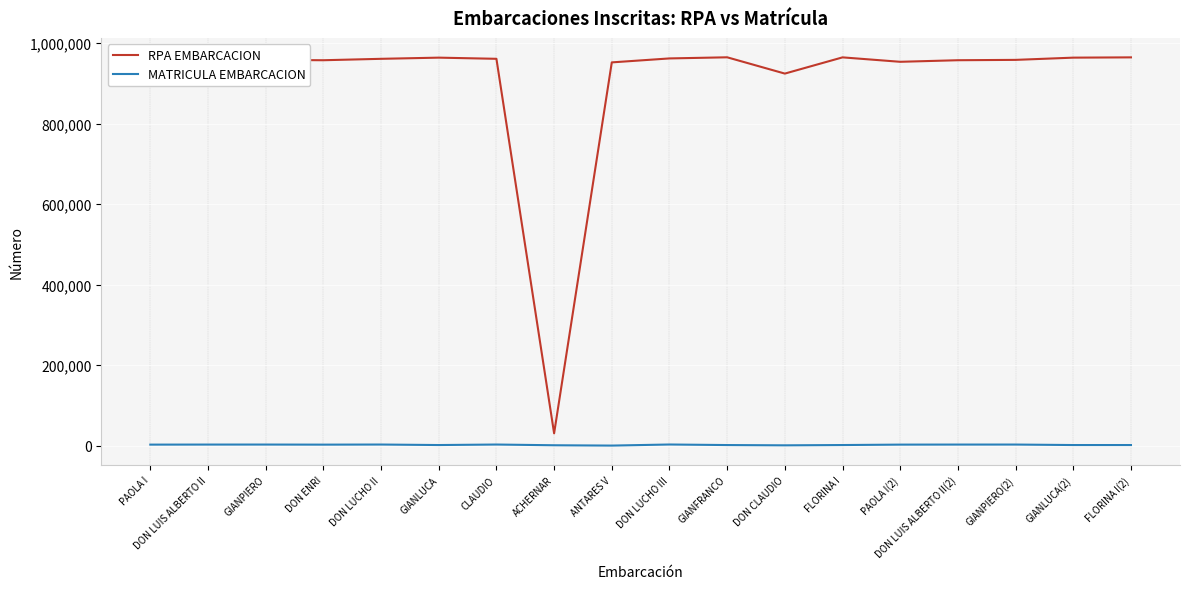

The value of RPA EMBARCACION at GIANPIERO is 1578962. True or false?

False